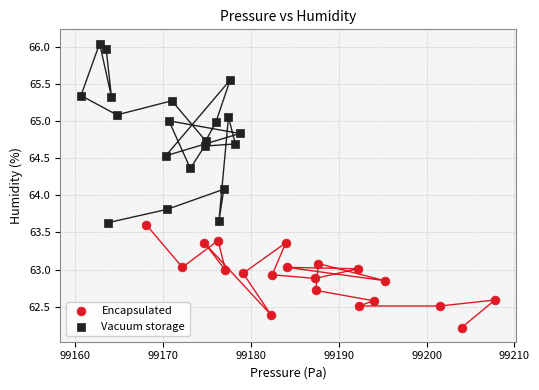

Which series contains the lowest Y value?

Encapsulated